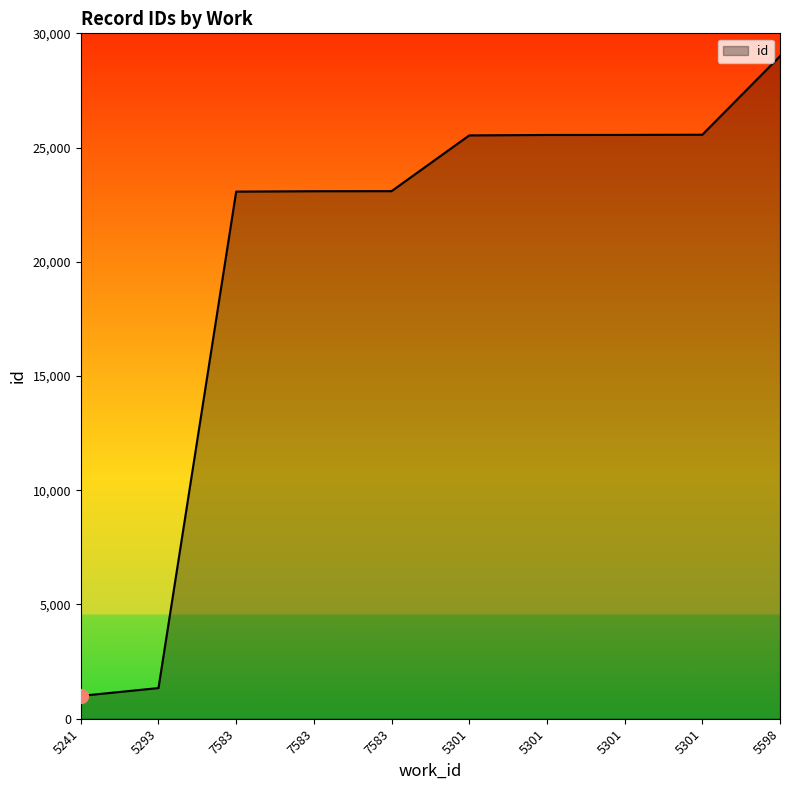

Reading left to right, what are all the values shown in this chart?

1000.0	1343.2	23072.8	23089.2	23092.0	25532.6	25551.8	25554.6	25562.8	29000.0